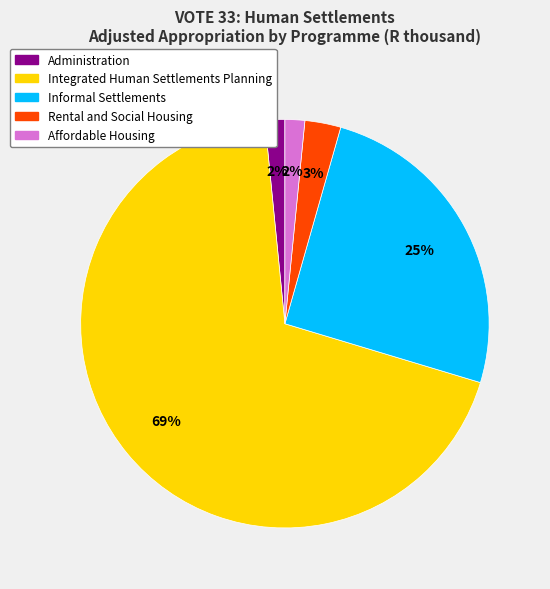

How many segments does this pie chart have?

5